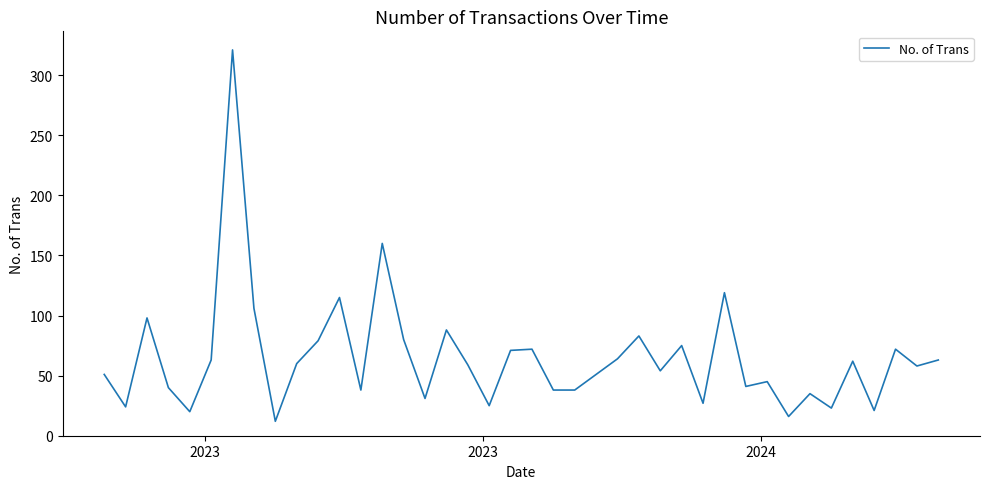

How many values are below 59?

20